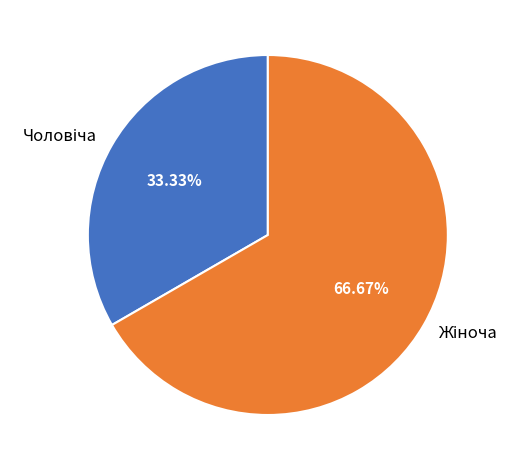

Count the number of slices in the pie.

2